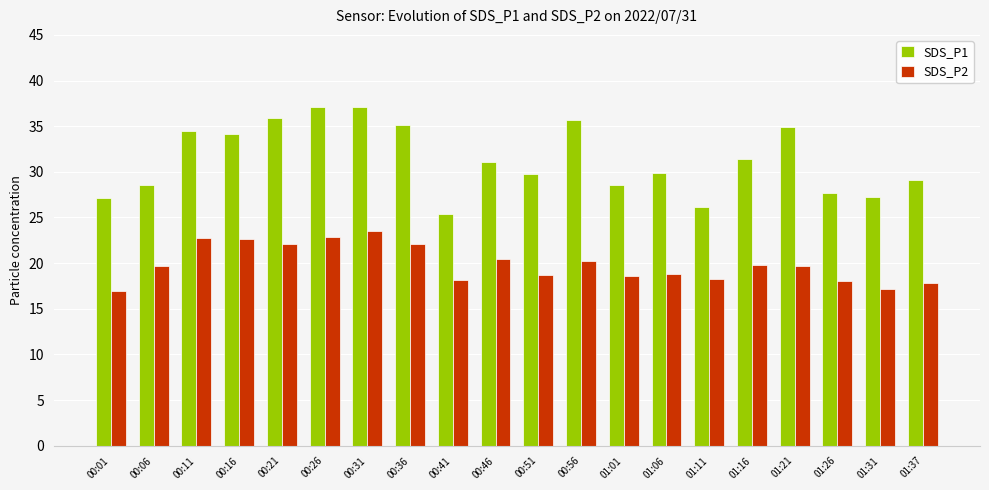

How many distinct data groups are displayed?

2